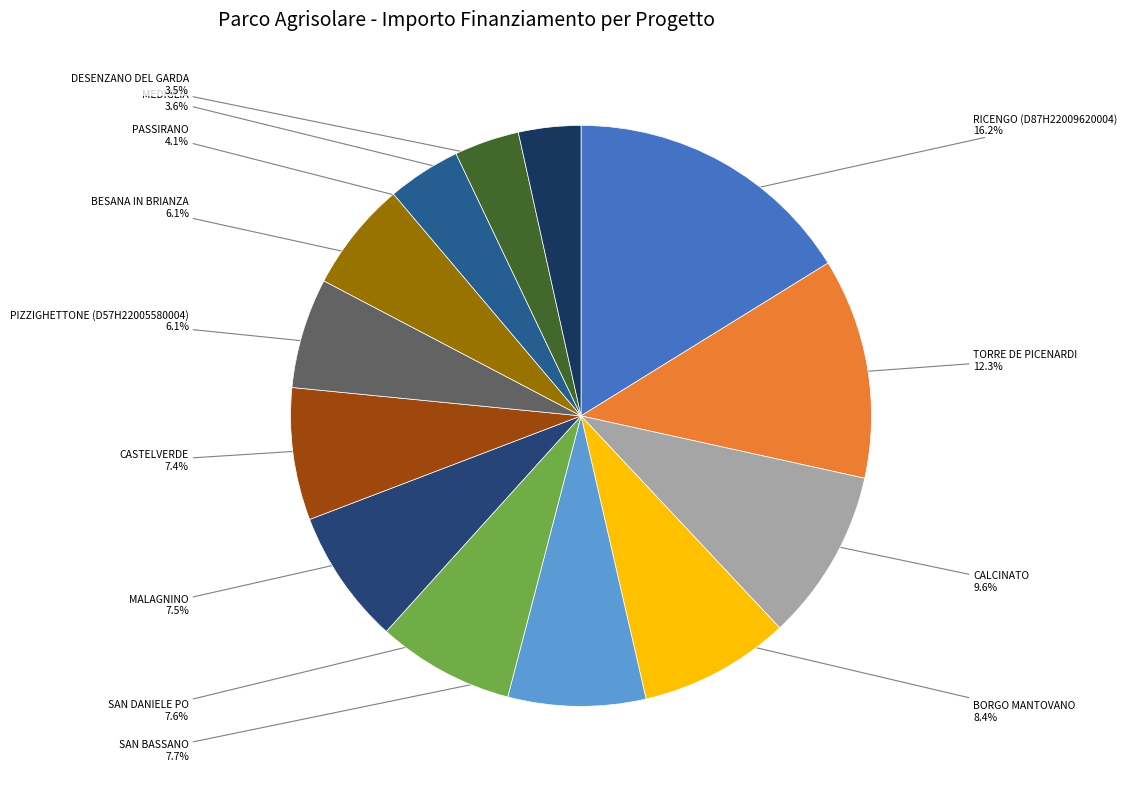

How many slices are in this pie chart?

13